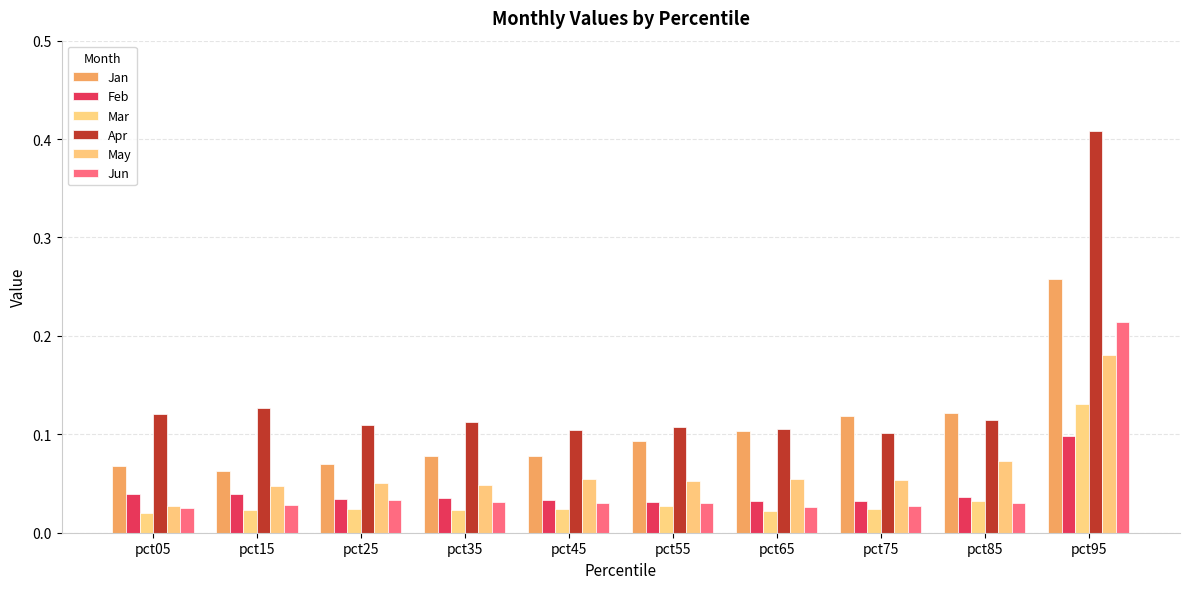

At which category does the chart reach its minimum across all series?

pct05